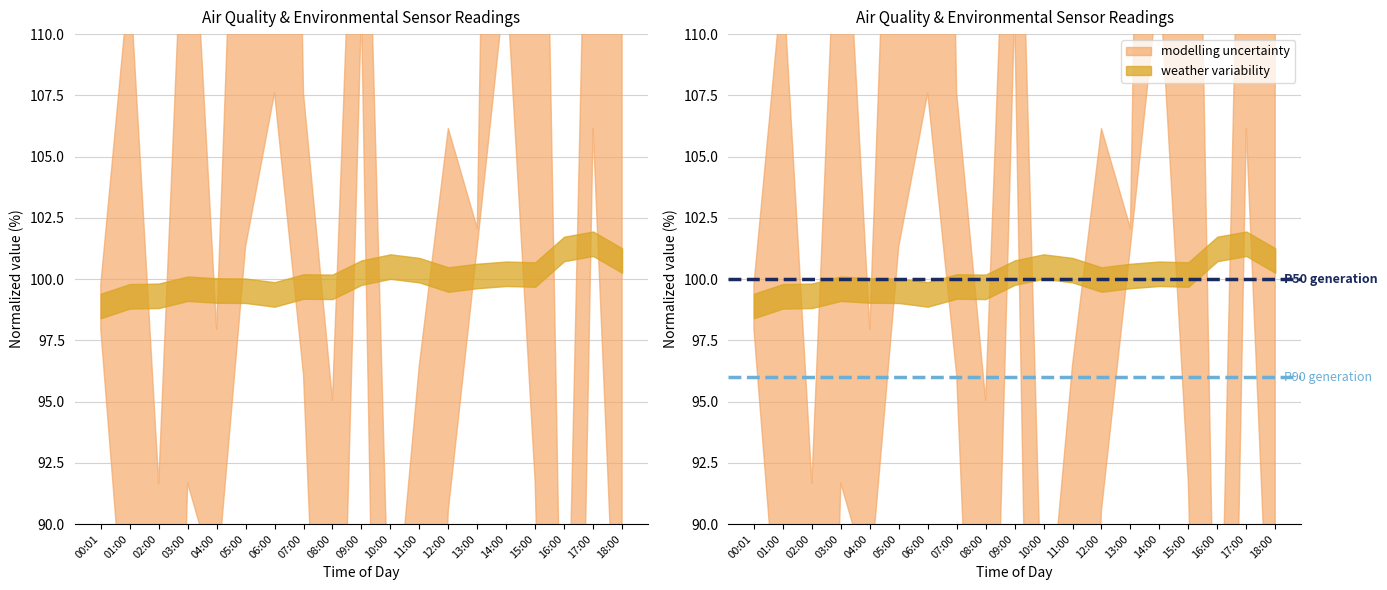

Reading right to left, extract all data points from this chart.

P50 generation: 100	100
P90 generation: 96	96